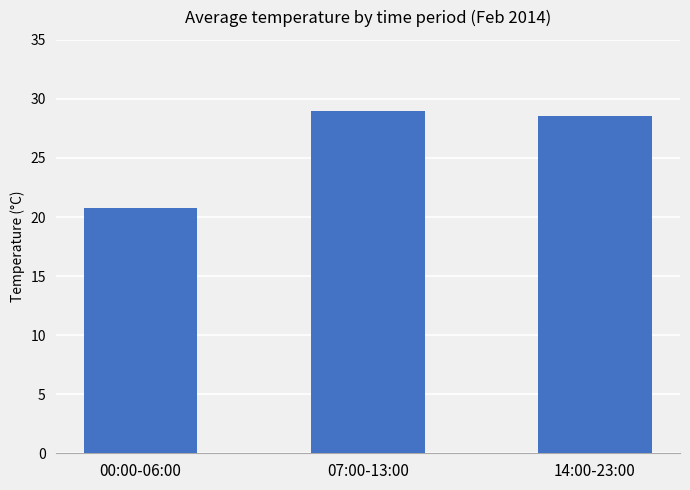

What is the greatest value displayed?

29.0